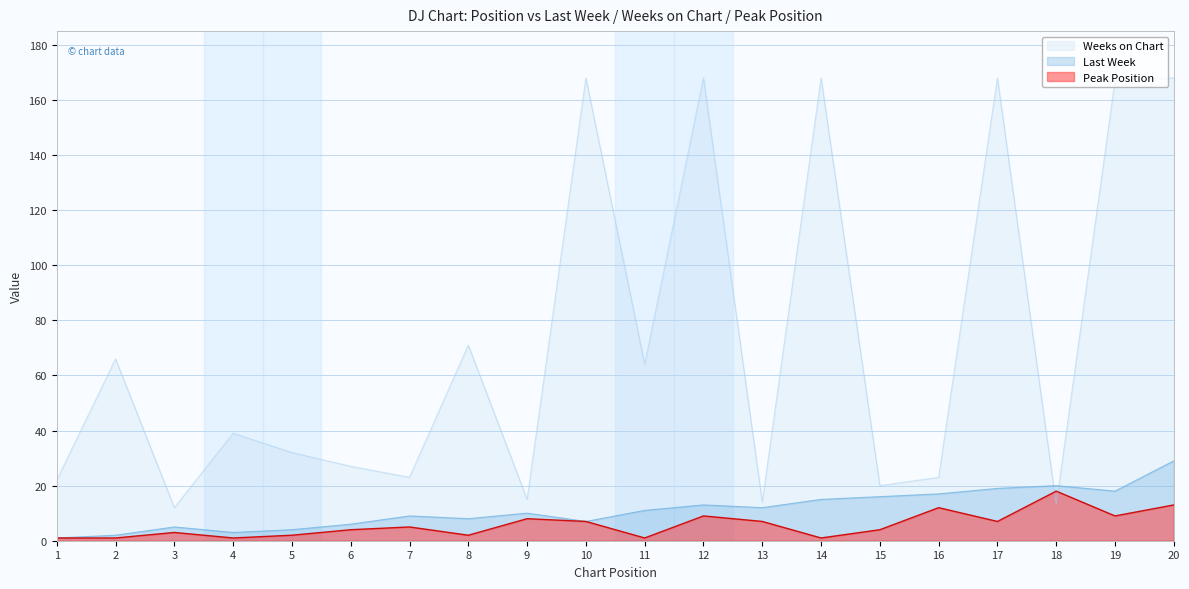

Between 11 and 14, which series saw the biggest shift?

Weeks on Chart